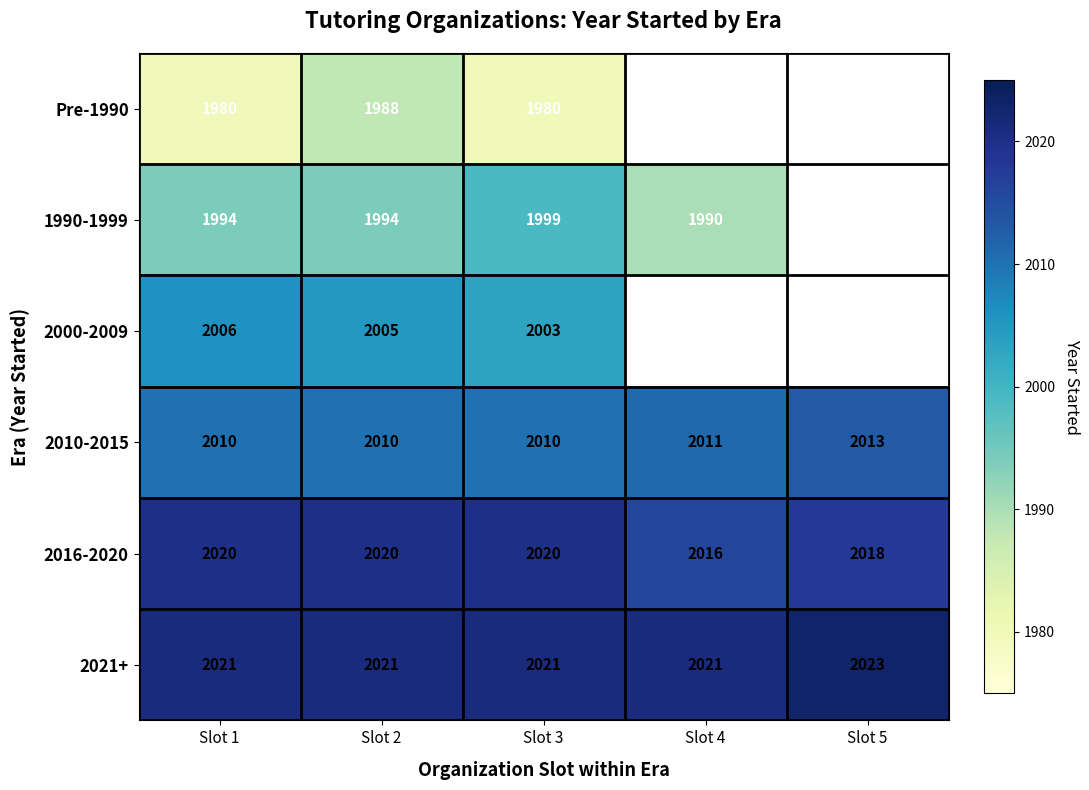

At how many categories does at least one series exceed 1981?

5